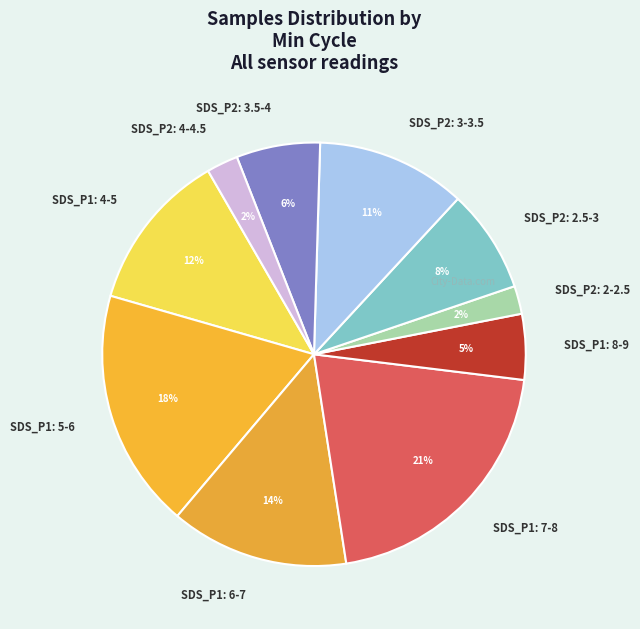

True or false: SDS_P1: 6-7 accounts for 2% of the total.

False